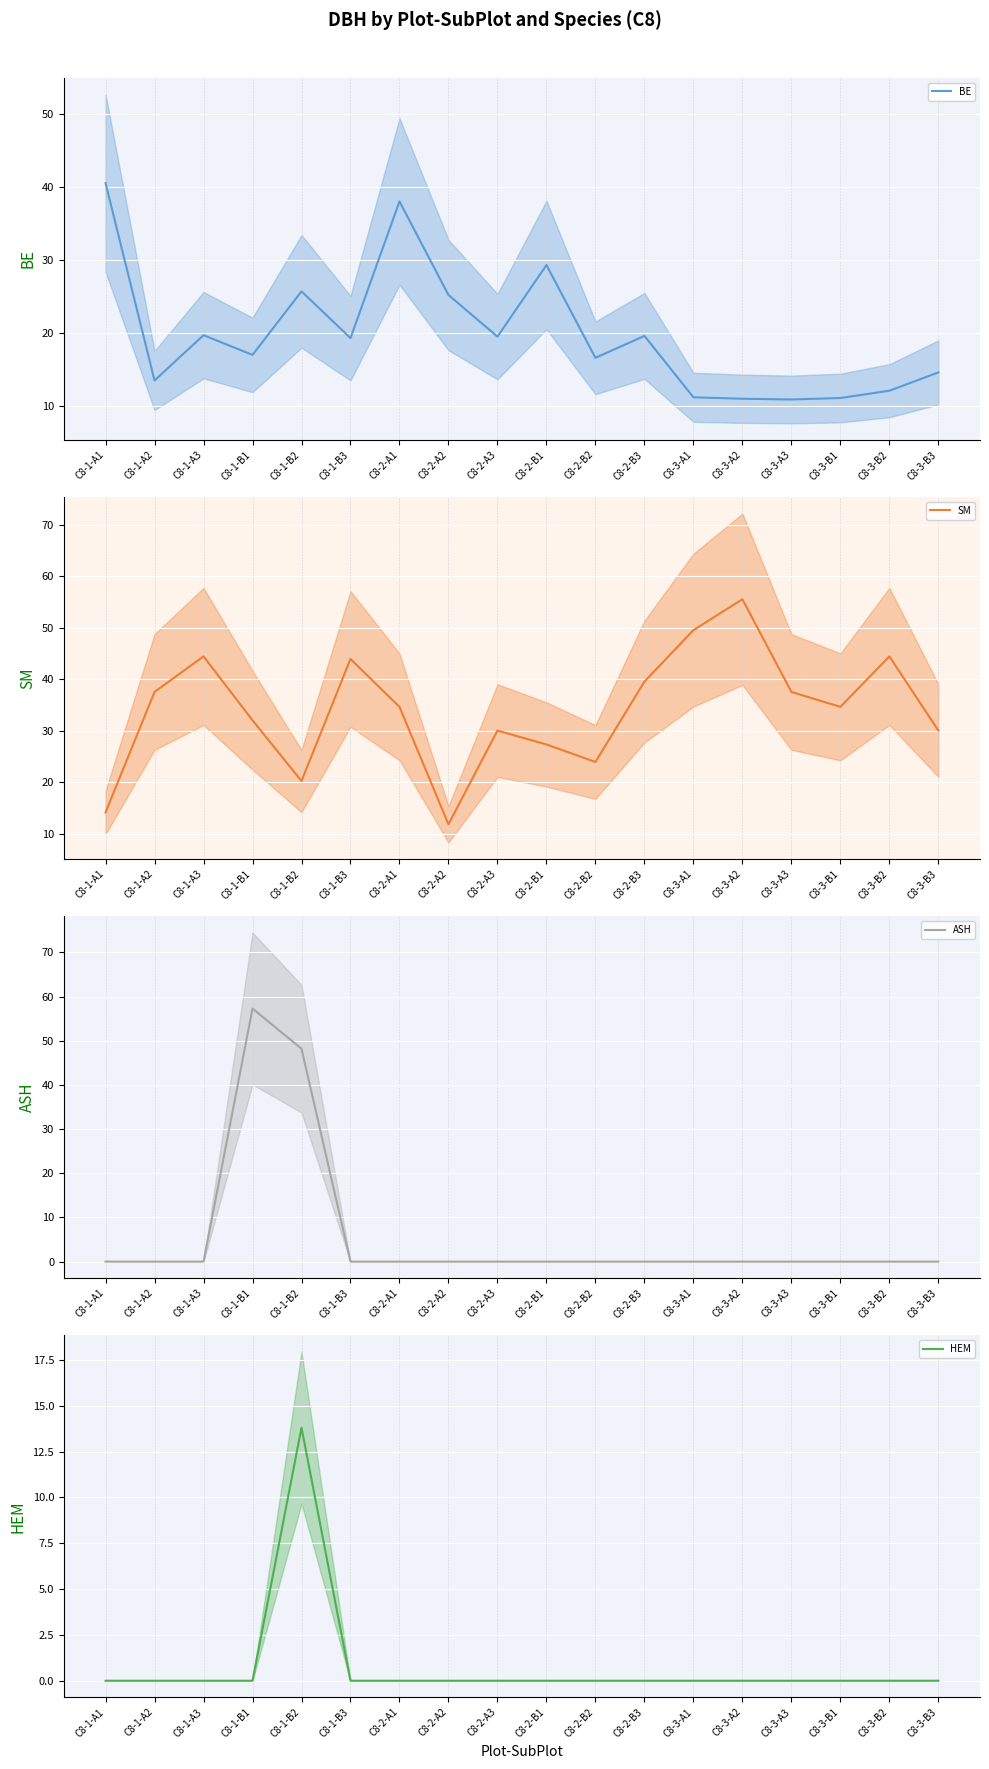

The BE series shows 11.0 at C8-3-A2. True or false?

True